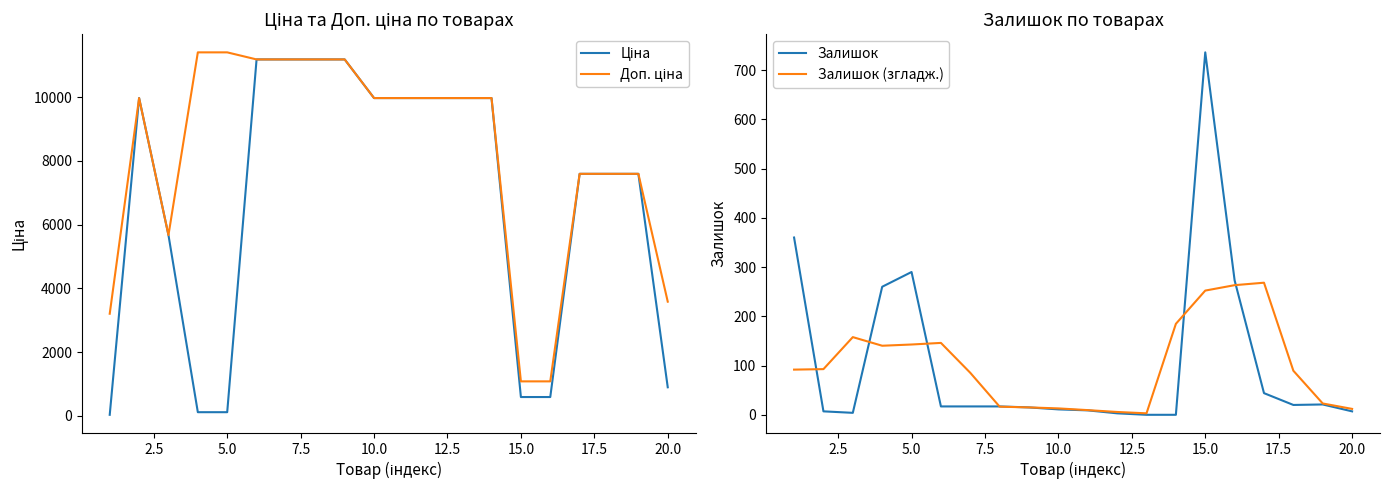

True or false: Залишок has a value of 7.0 at 20.0.

True